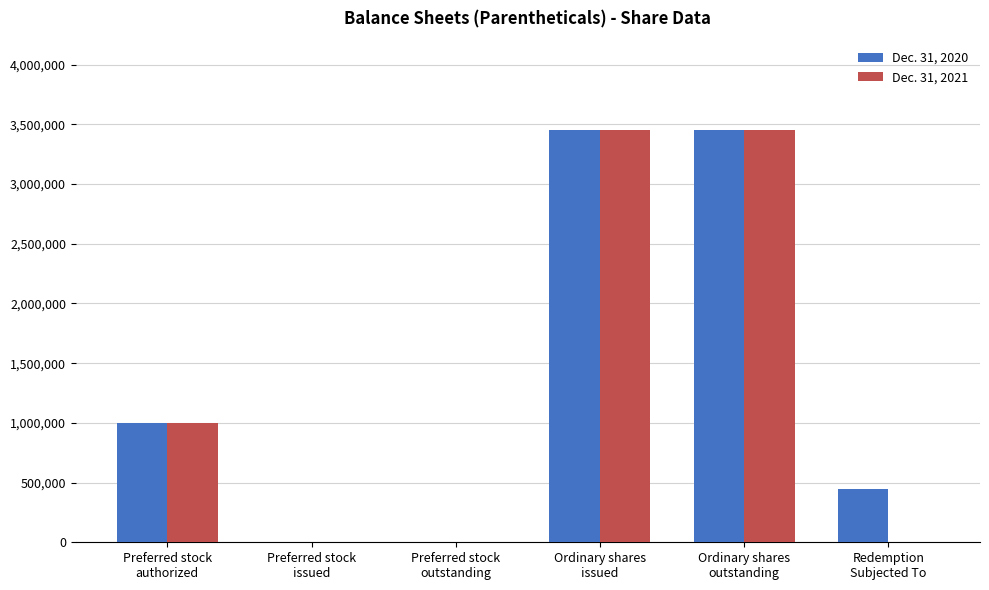

What are all the series names shown in the legend?

Dec. 31, 2020, Dec. 31, 2021